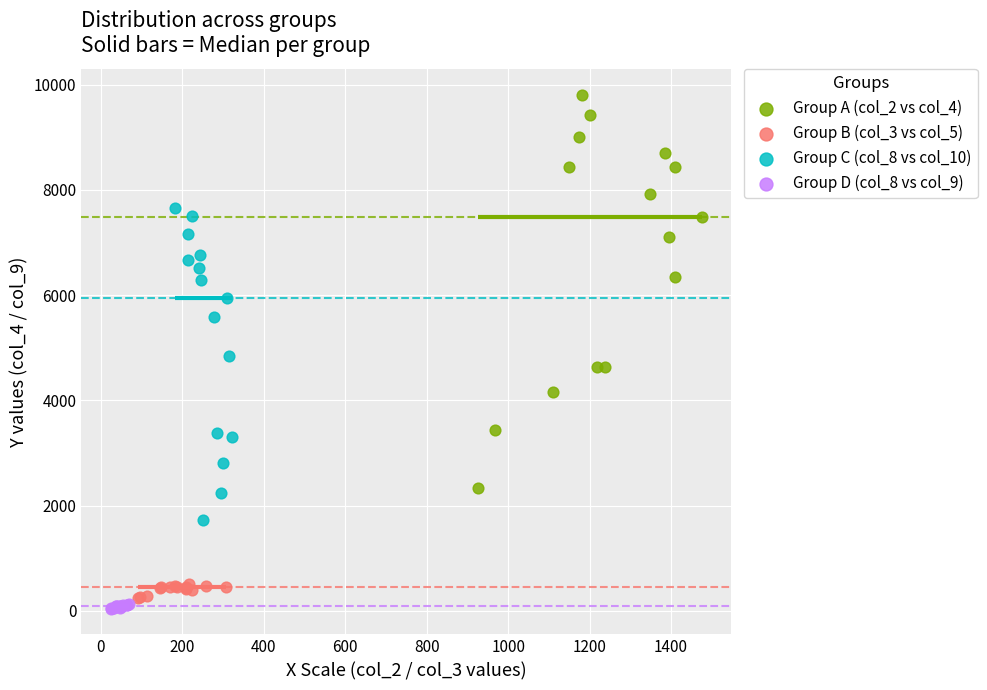

Which series reaches the maximum Y coordinate?

Group A (col_2 vs col_4)